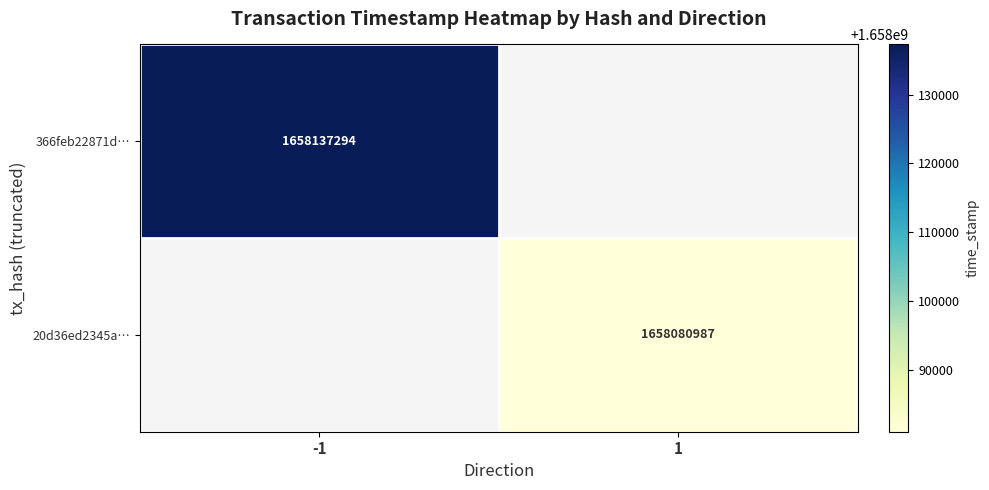

How many series are shown in this chart?

2